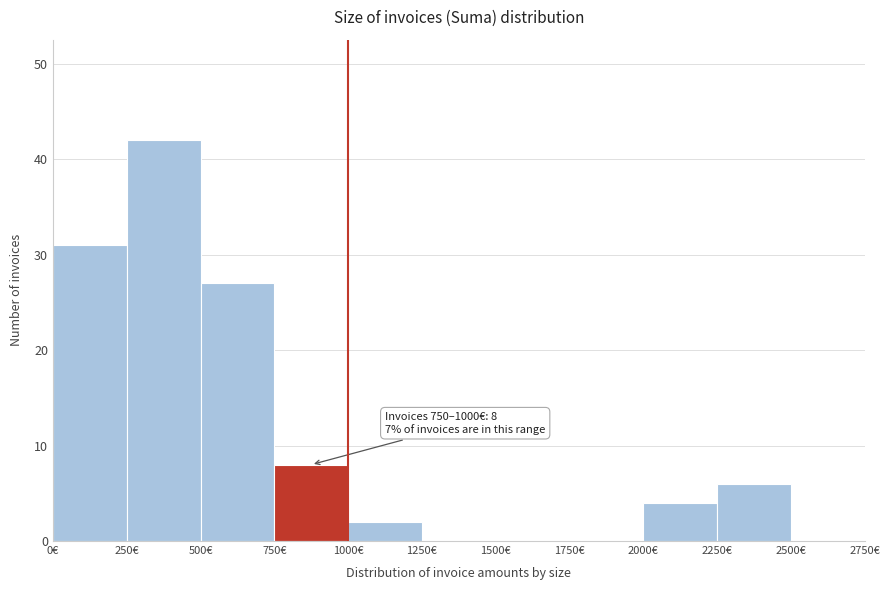

Over which range of the x-axis is the bar tallest?

250 to 500